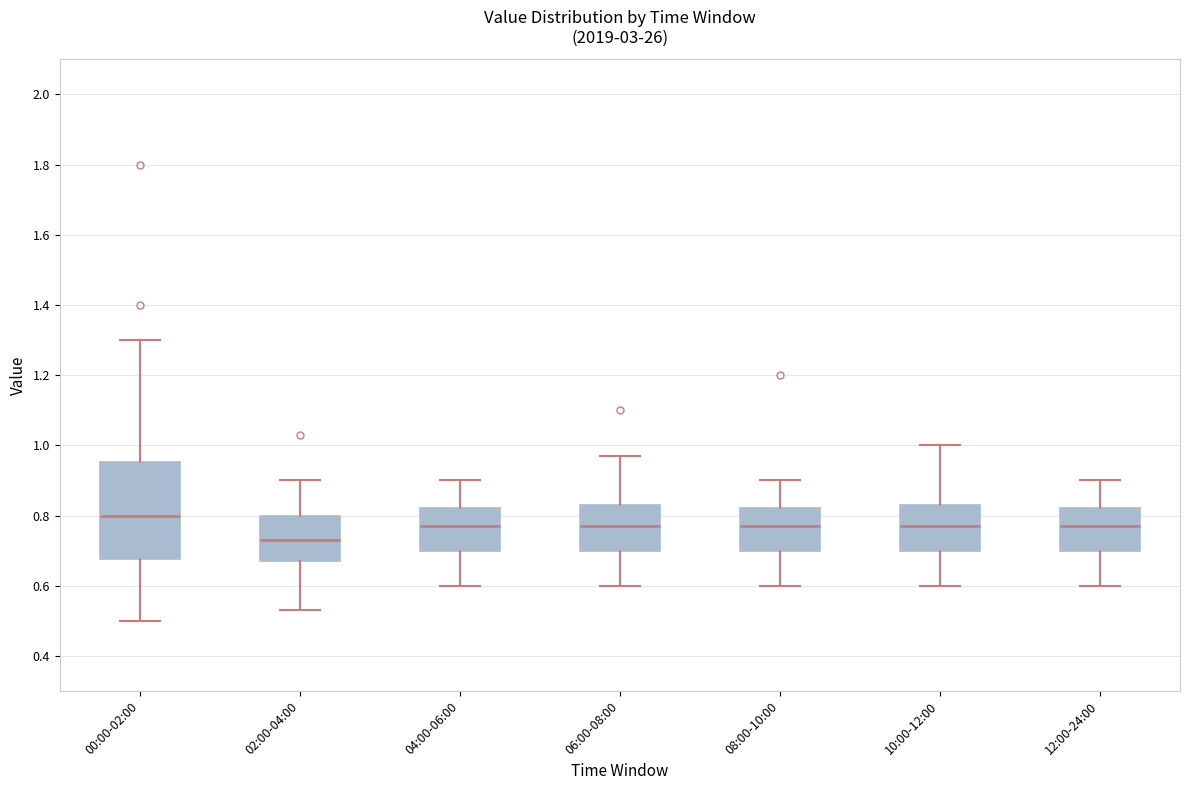

Which box is the tallest, from its lower edge to its upper edge?

00:00-02:00